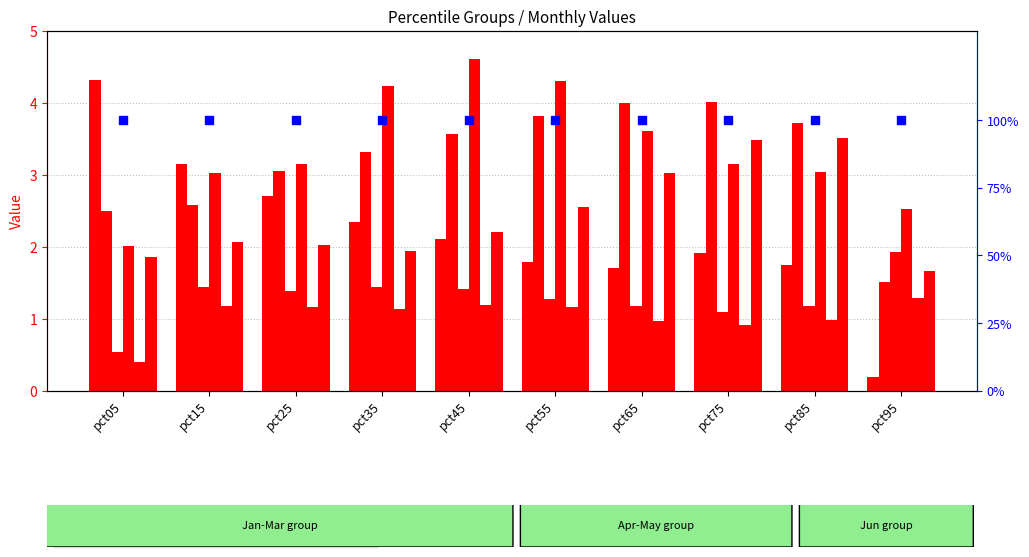

Which series has the largest total across all categories?

Apr